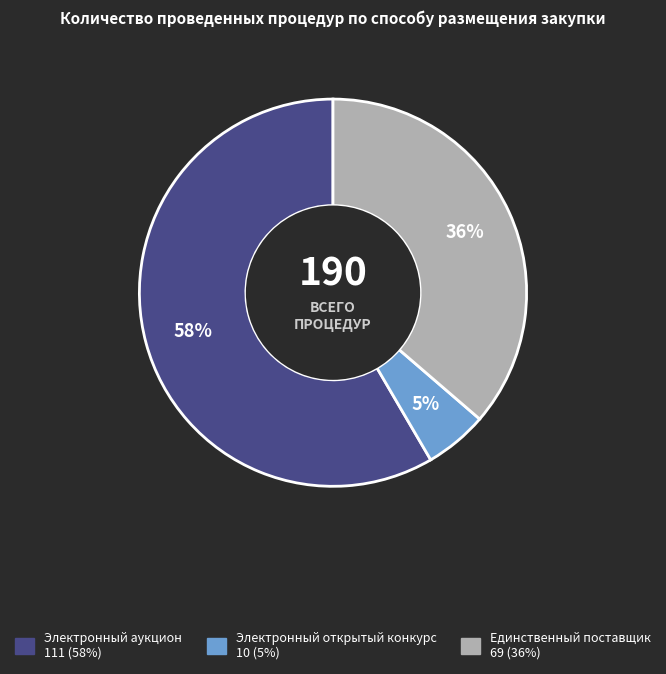

Rank the categories by value from lowest to highest.

Электронный открытый конкурс, Единственный поставщик, Электронный аукцион